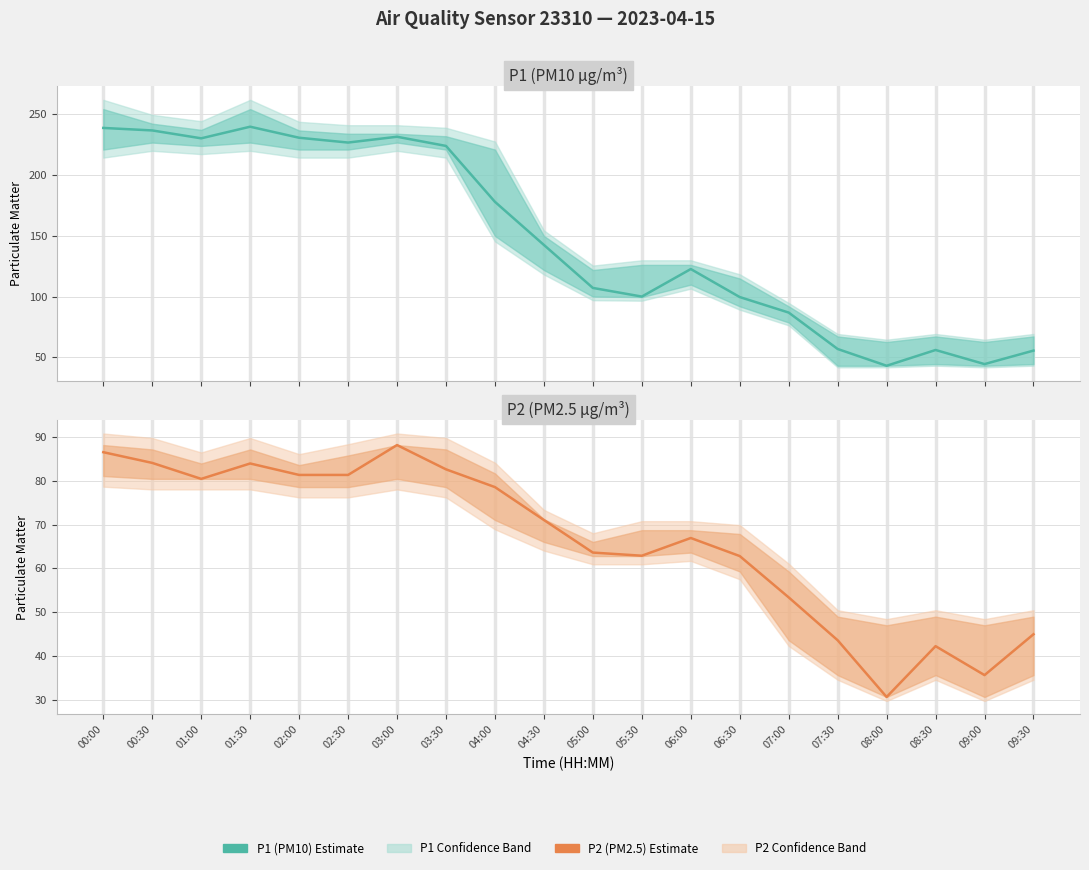

Which series has the largest total across all categories?

P1